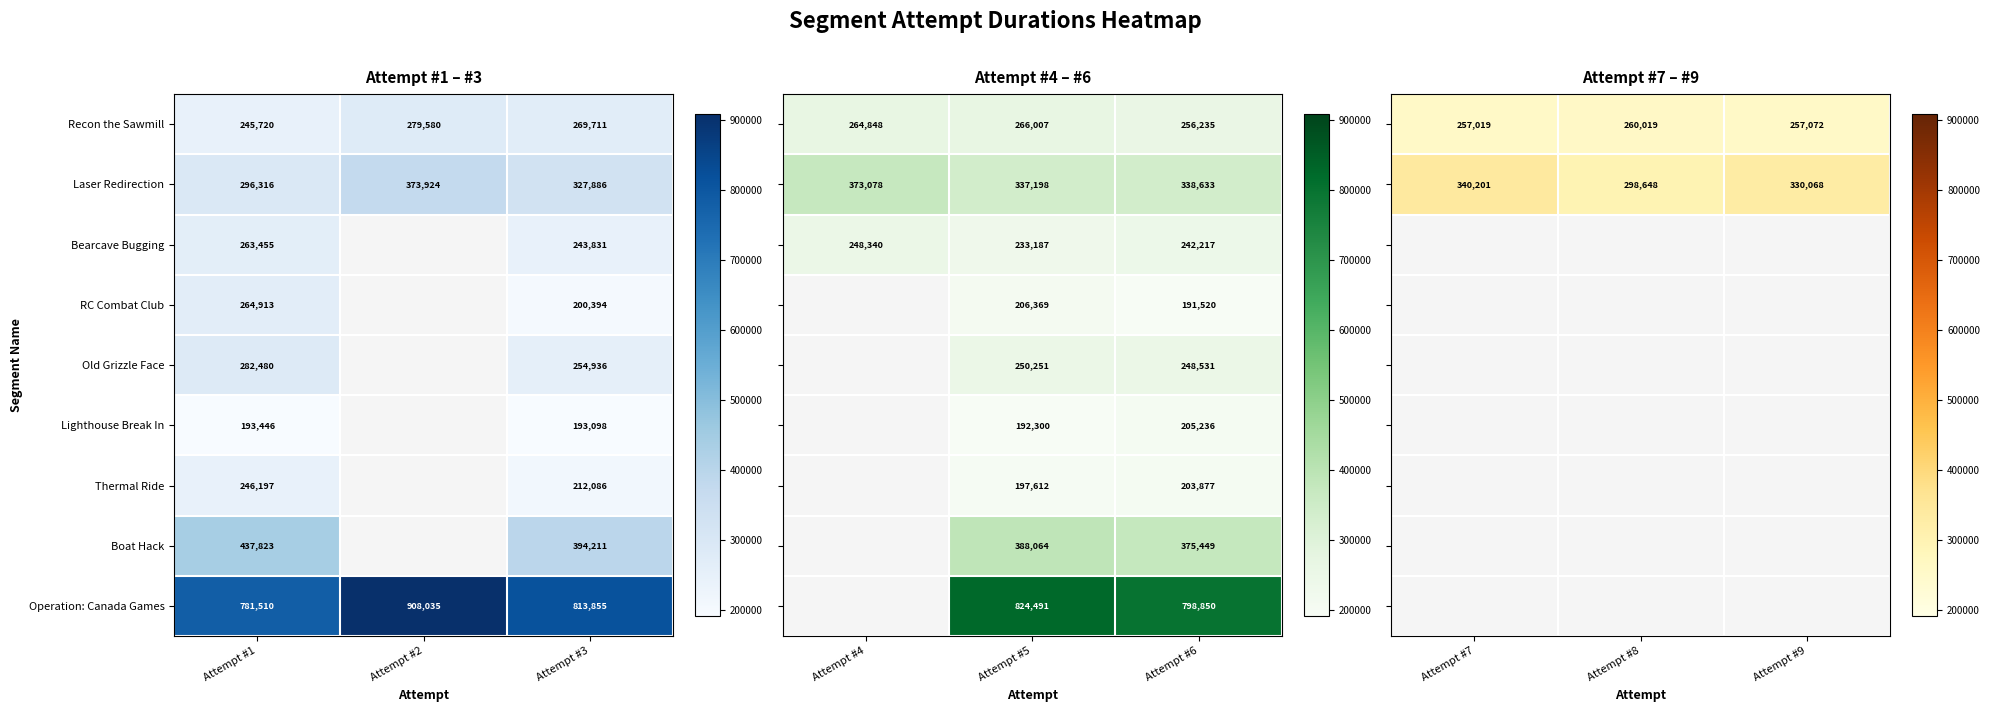

What is the average value of the Laser Redirection series?

332709